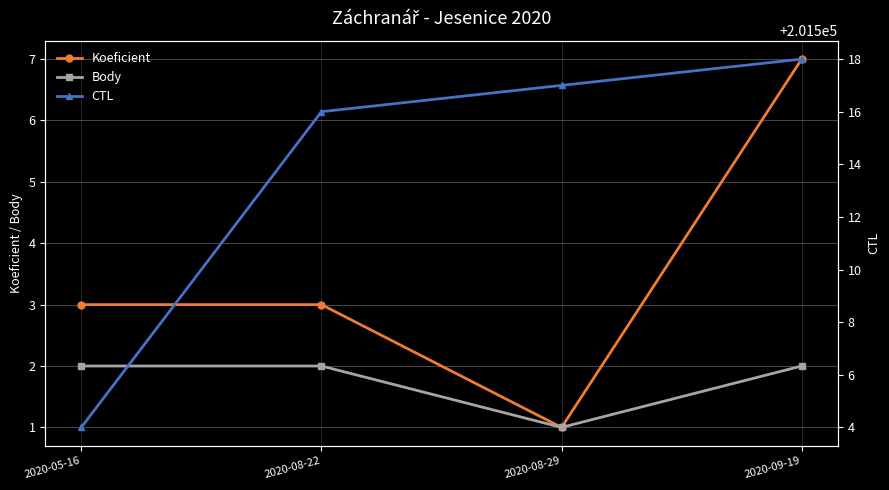

What is the average value of the Body series?

2